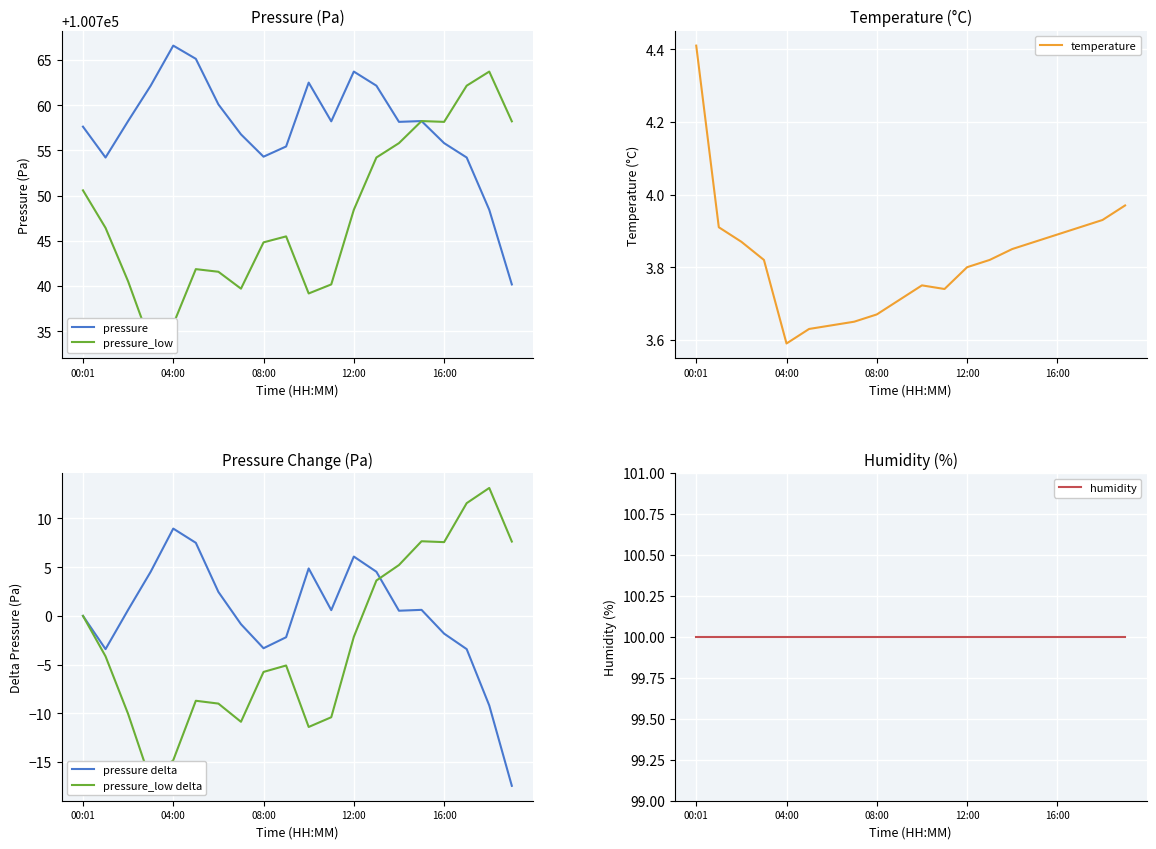

What is the value of the pressure point at the 19th from the left?

100748.4